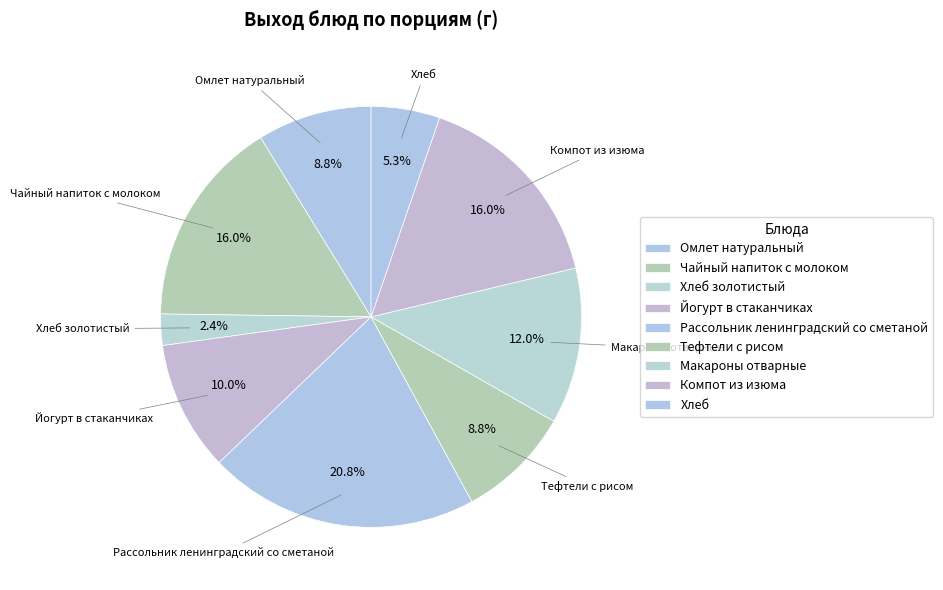

Does Йогурт в стаканчиках represent more than half of the total?

No